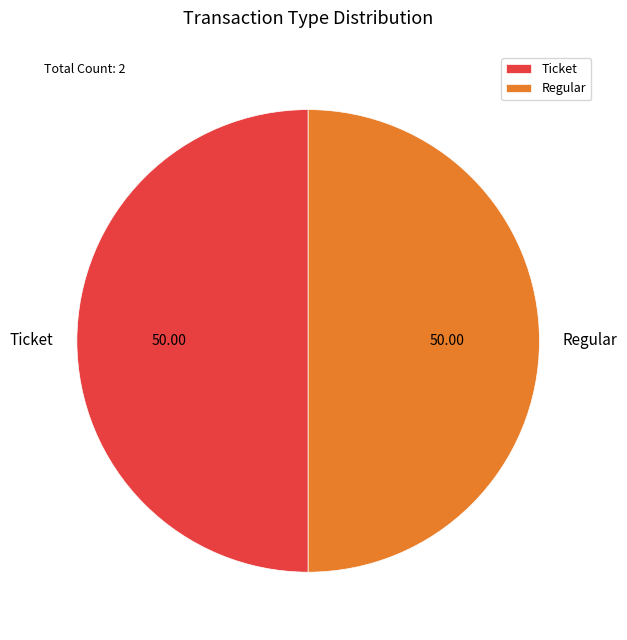

How many segments does this pie chart have?

2